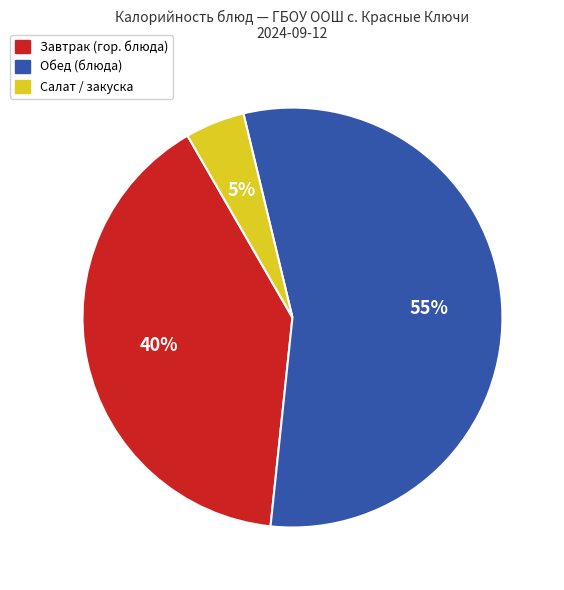

To the nearest percent, what is the average slice percentage?

33%